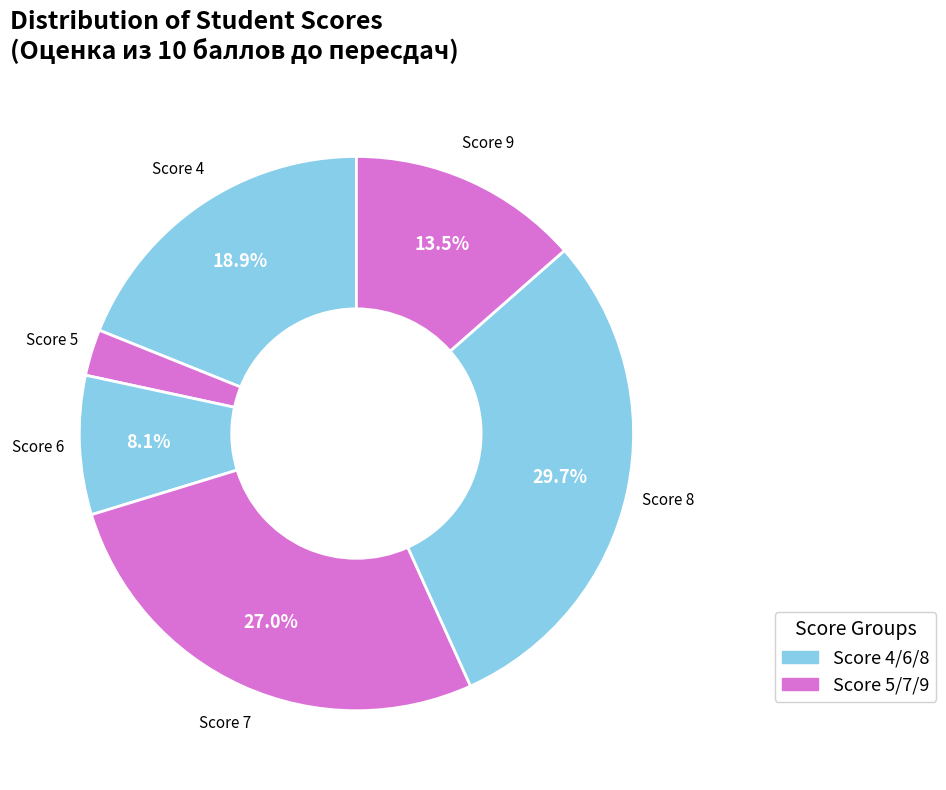

Is there any slice that represents more than half of the pie?

No